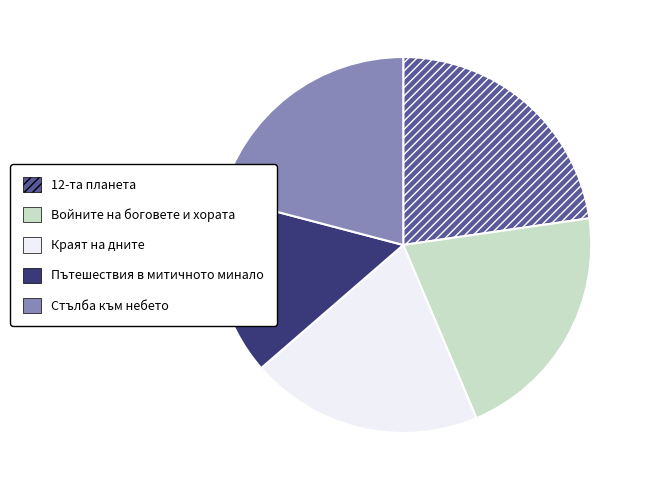

Do 12-та планета and Пътешествия в митичното минало together represent more than half of the pie?

No